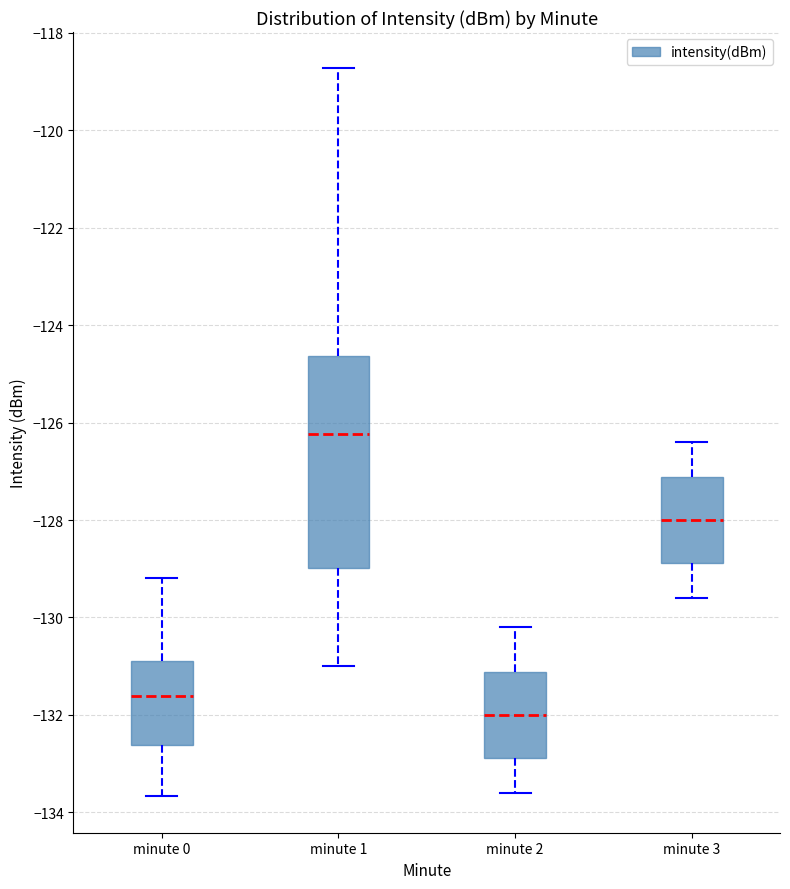

Where is the upper edge of the box for minute 3 on the y-axis? The values are not printed on the chart, so give them approximately, as read against the axis.

-127.2